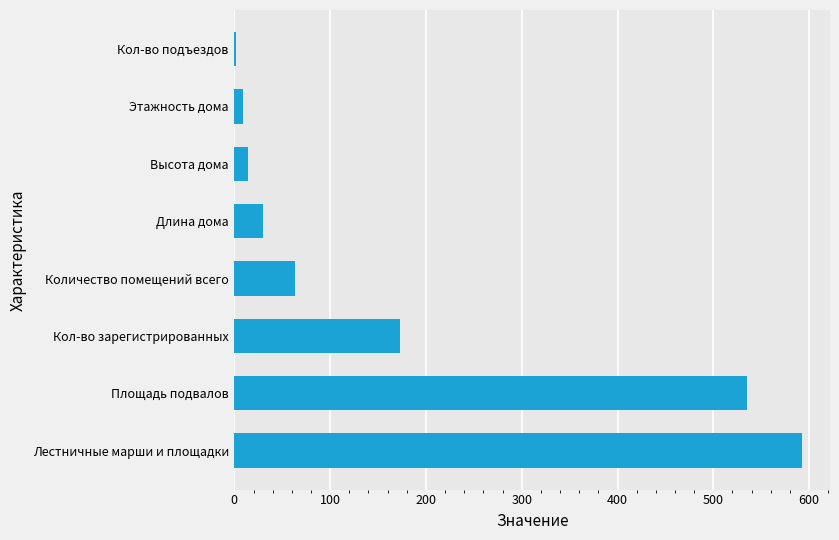

Which label corresponds to the smallest value in the chart?

Кол-во подъездов